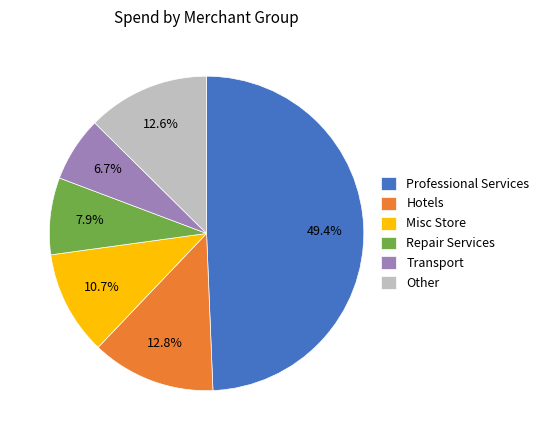

Does Repair Services represent more than half of the total?

No